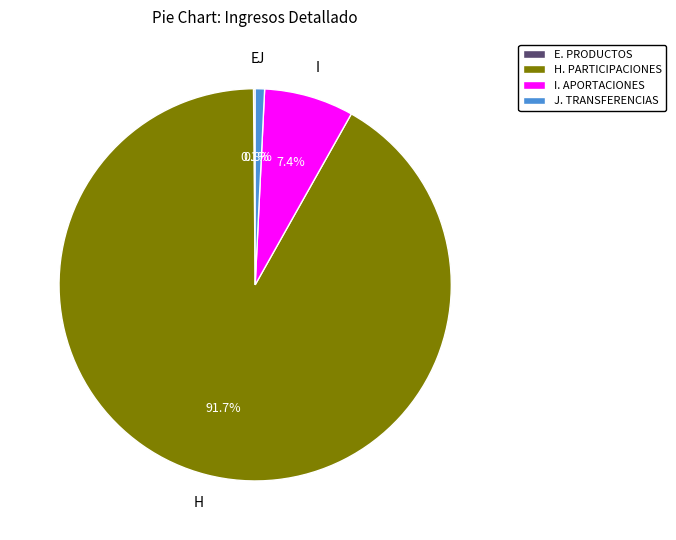

Which slice is the largest?

H. PARTICIPACIONES